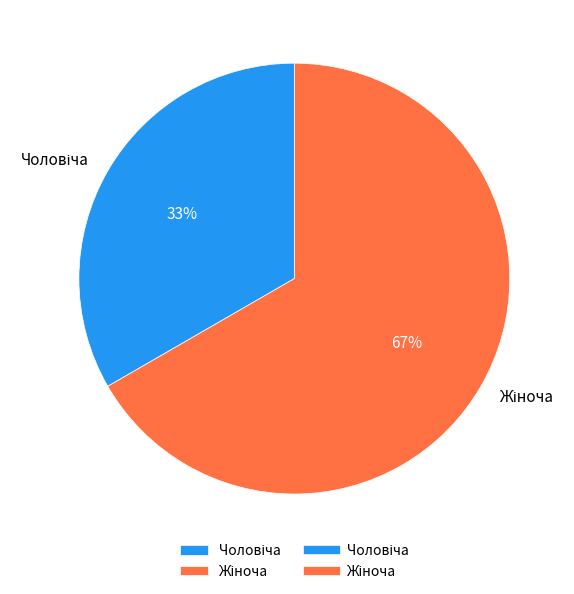

Is there a majority slice in this chart?

Yes